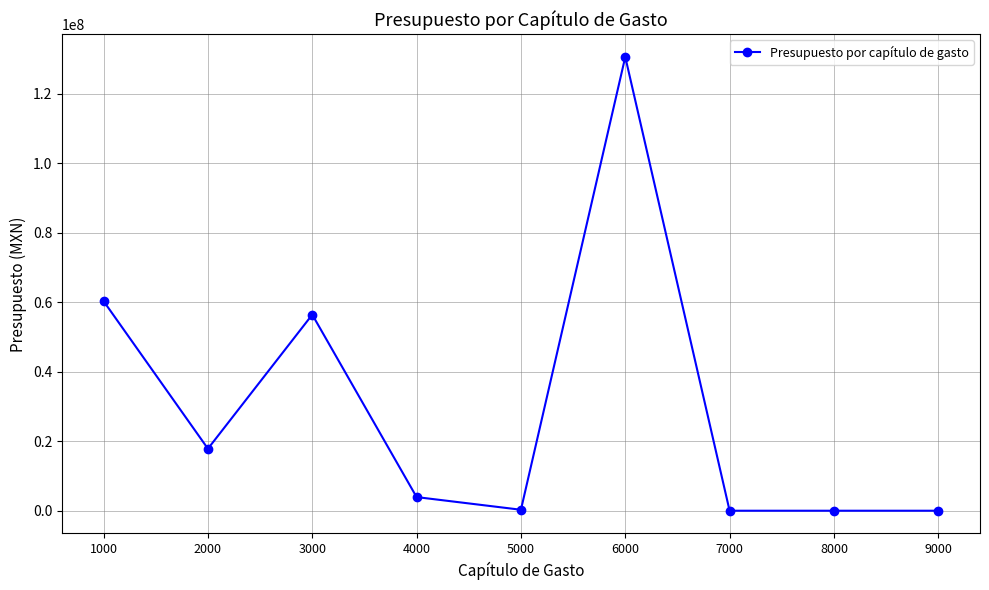

Where is the first local maximum?

3000